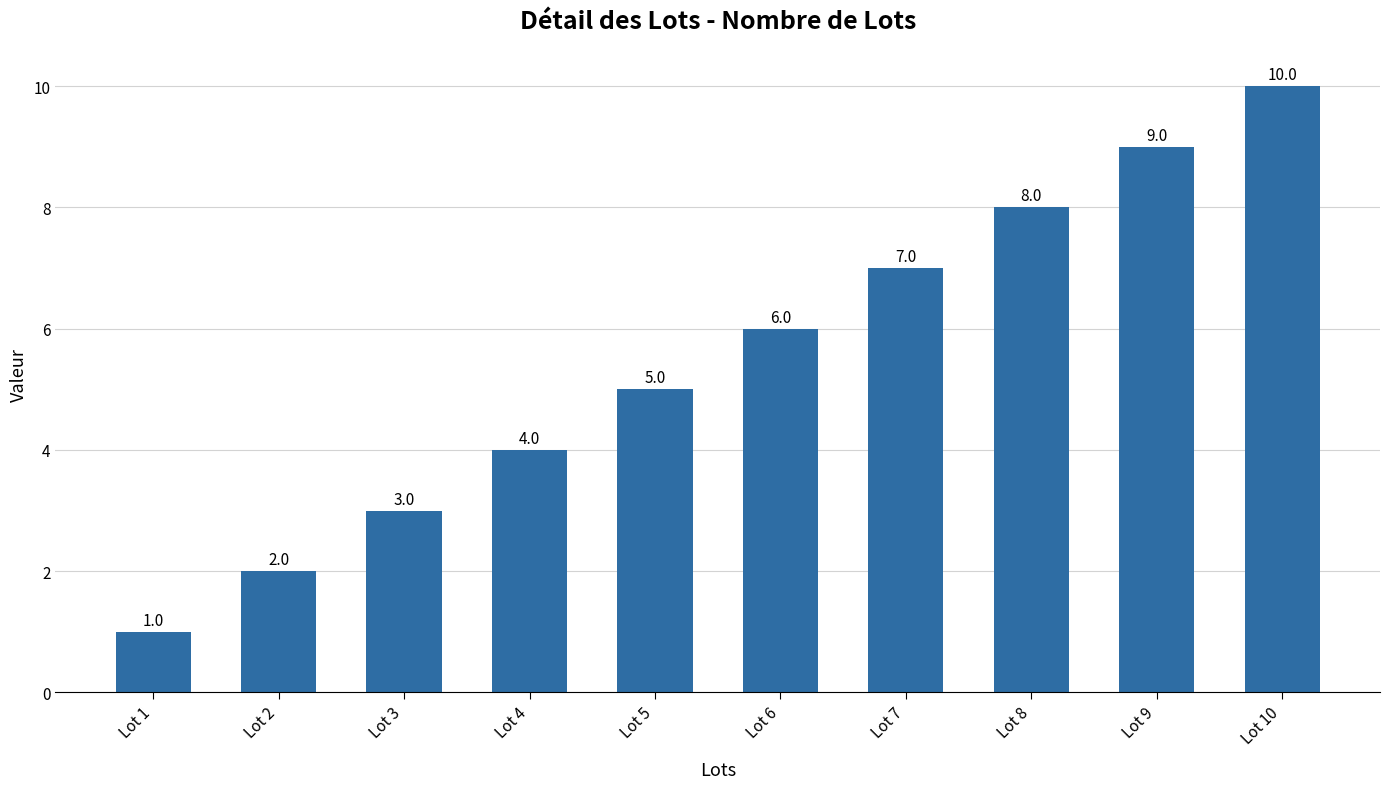

True or false: the data shows 3 at Lot 3.

True